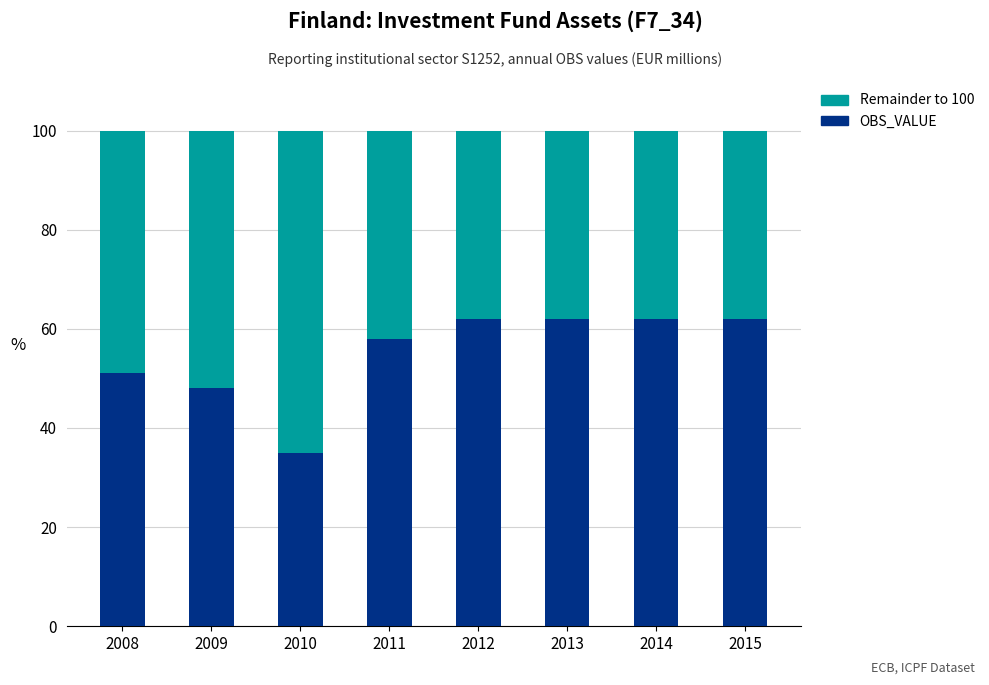

What is the difference between the maximum and minimum values in the OBS_VALUE series?

27